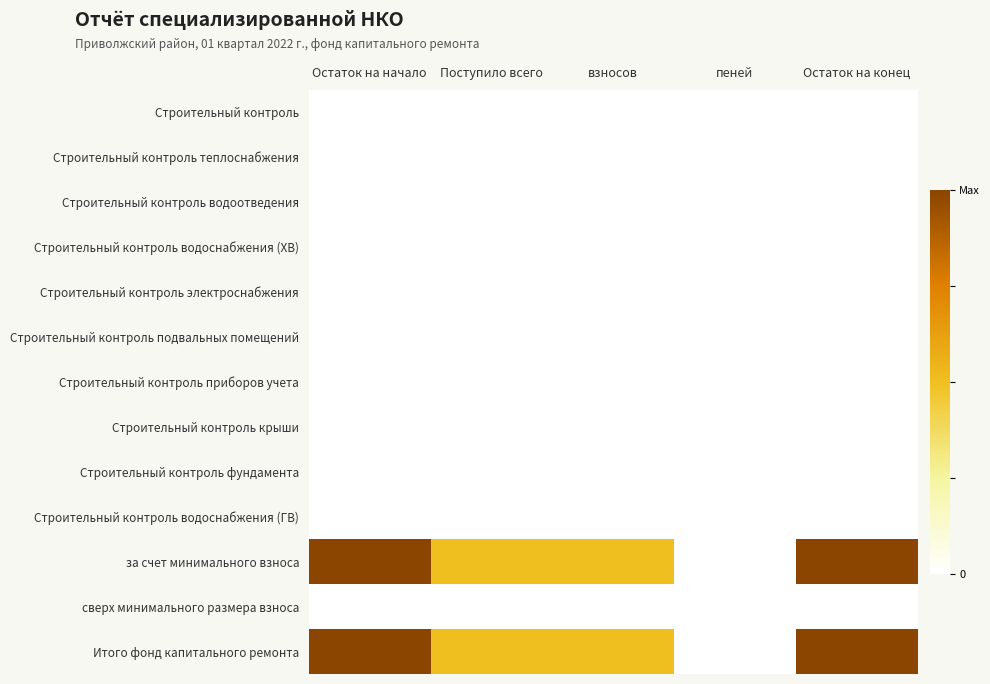

What is the total value across all series at Остаток на конец?

12.8